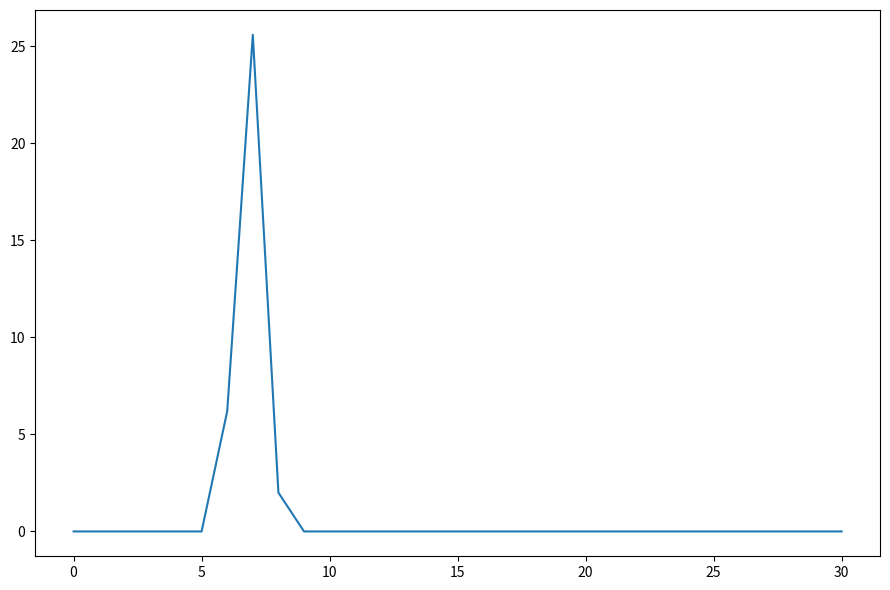

What is the difference between the maximum and minimum values?

25.6